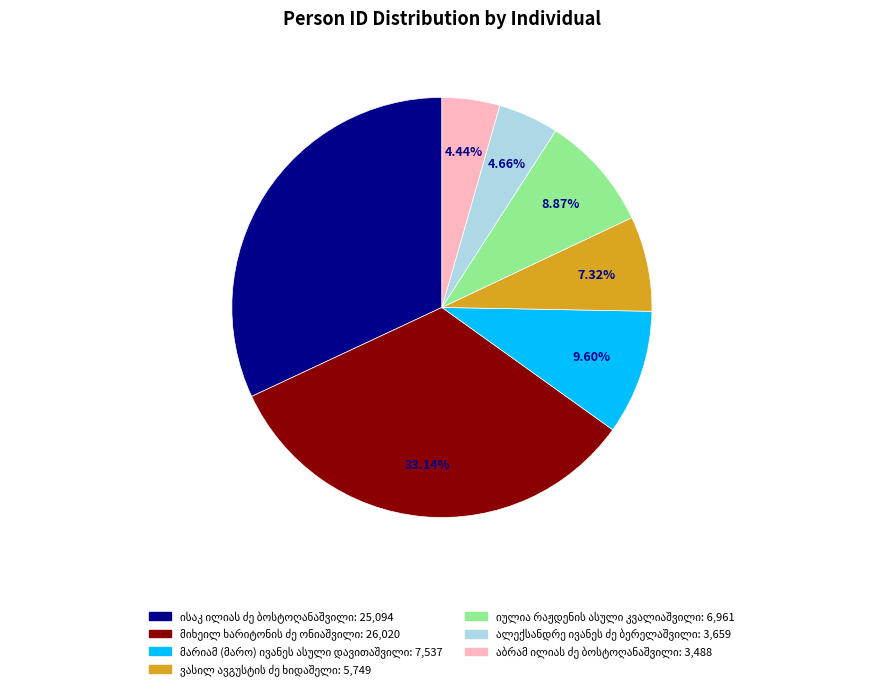

Is there a majority slice in this chart?

No